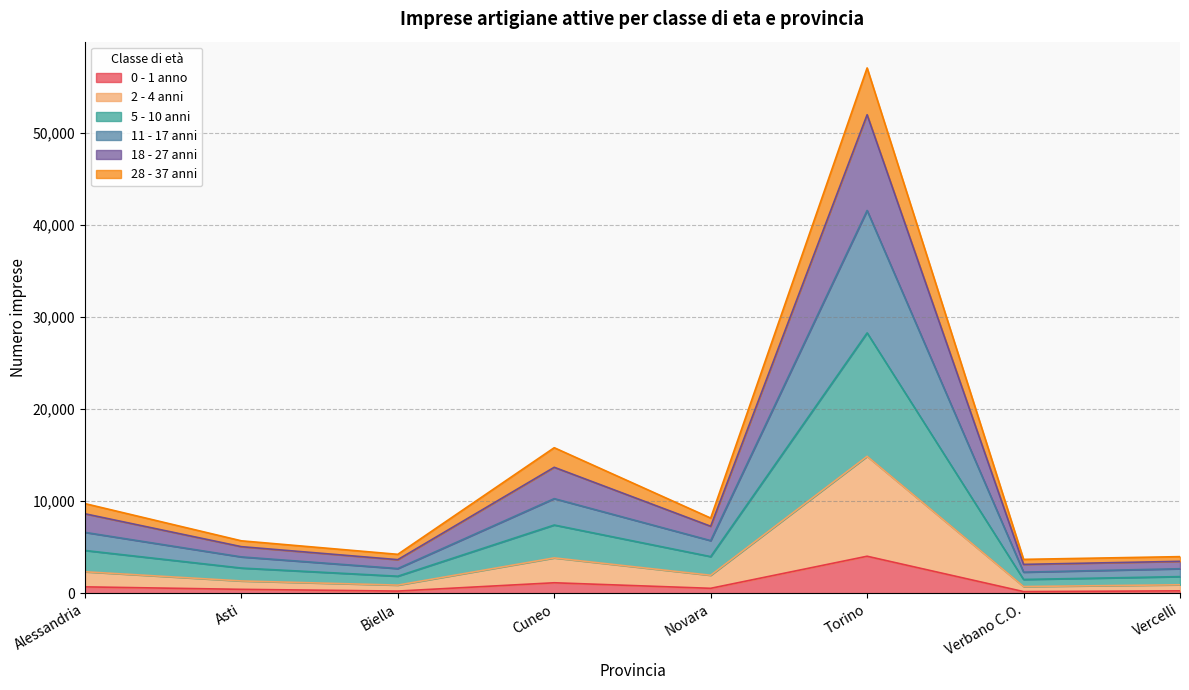

What is the smallest value displayed?

190